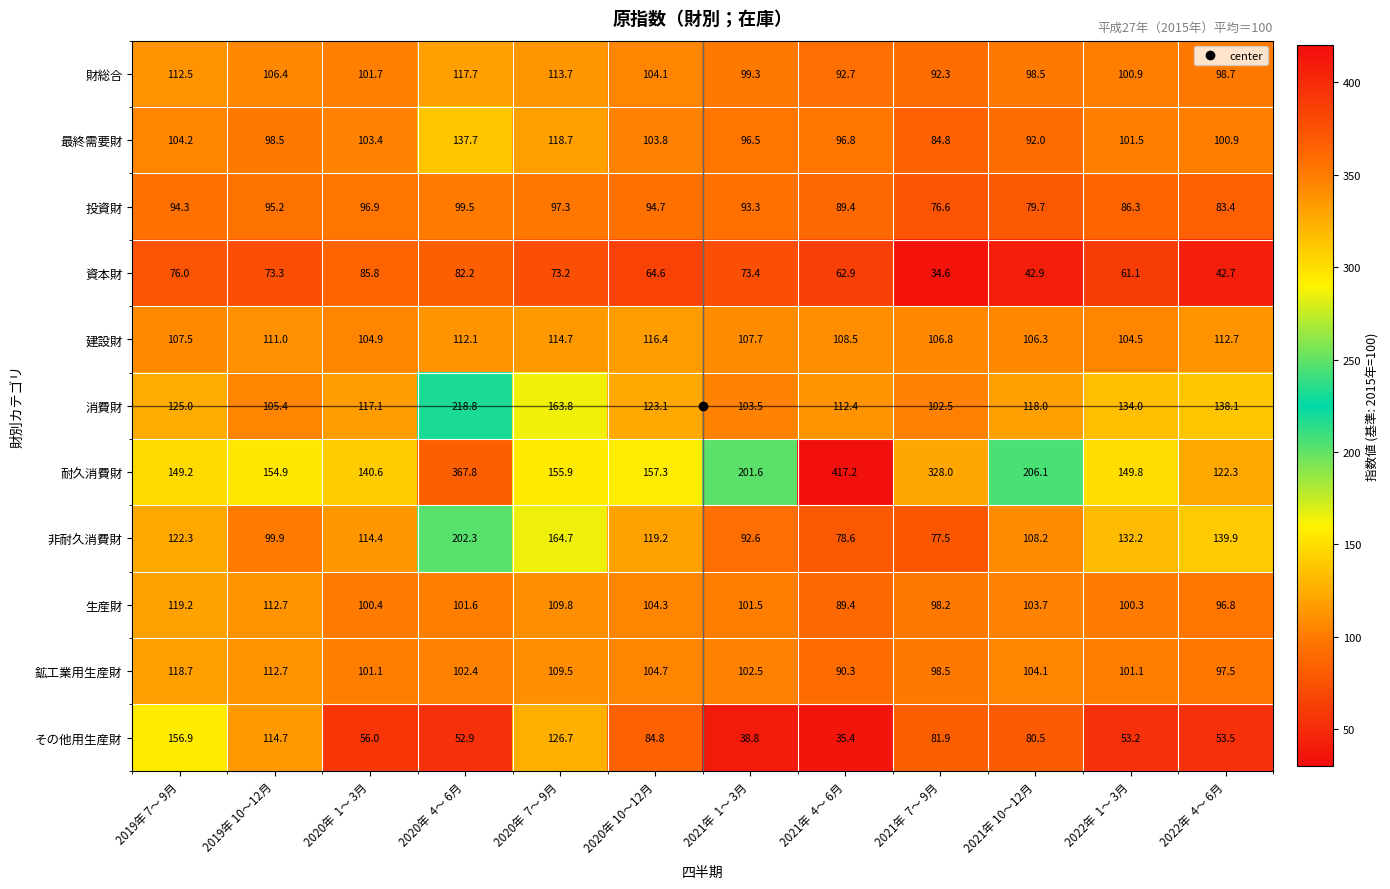

The 消費財 series shows 123.1 at 2020年 10～12月. True or false?

True